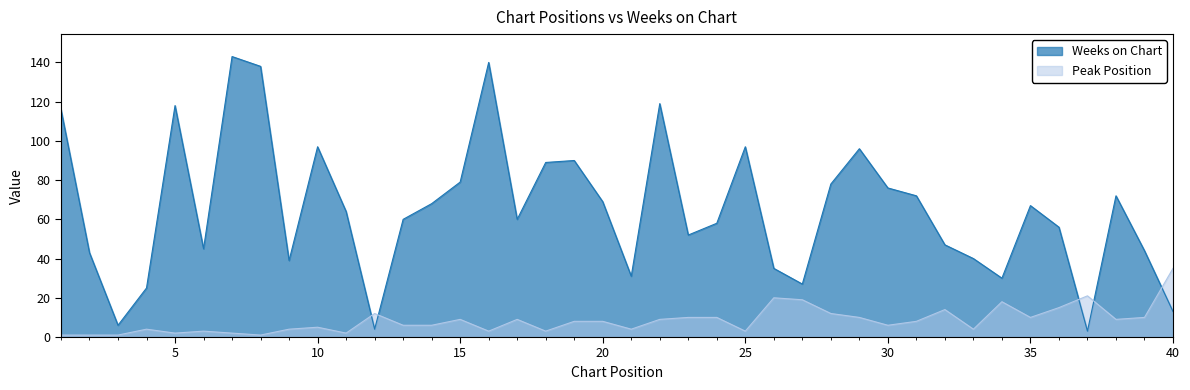

Which series ends up on top after the final intersection of Weeks on Chart and Peak Position?

Peak Position